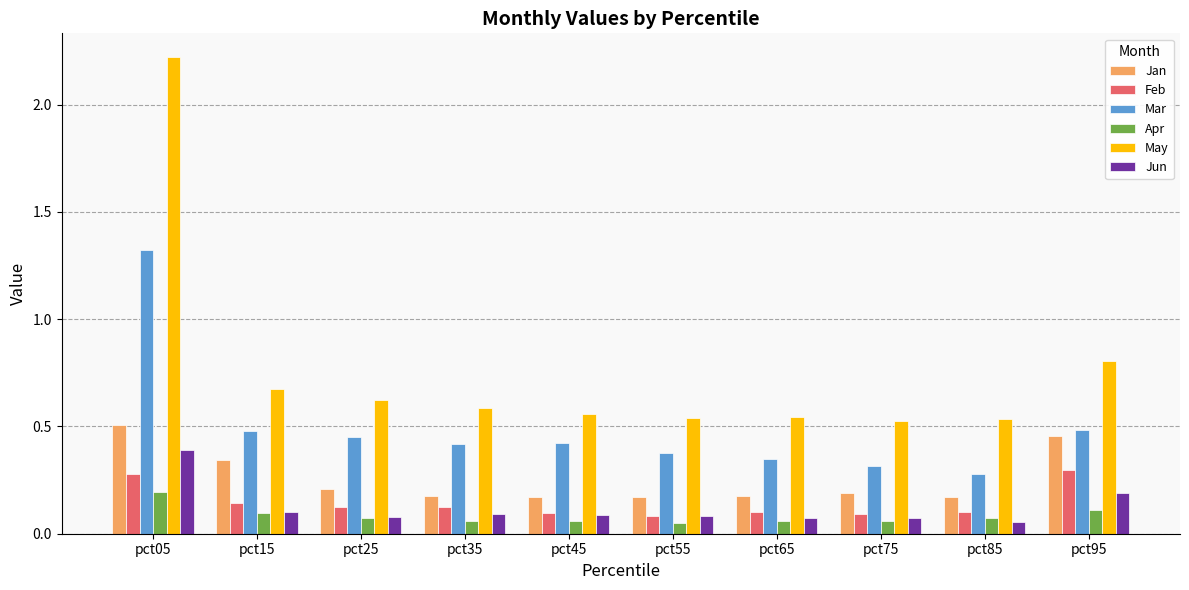

What are all the series names shown in the legend?

Jan, Feb, Mar, Apr, May, Jun